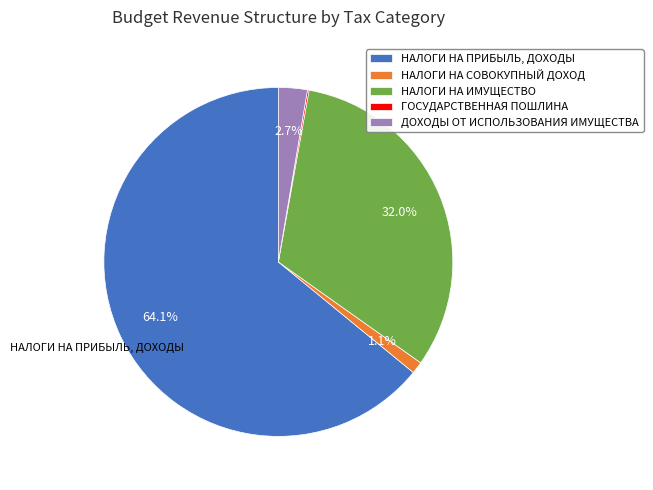

What percentage is the НАЛОГИ НА ИМУЩЕСТВО slice, to the nearest percent?

32%